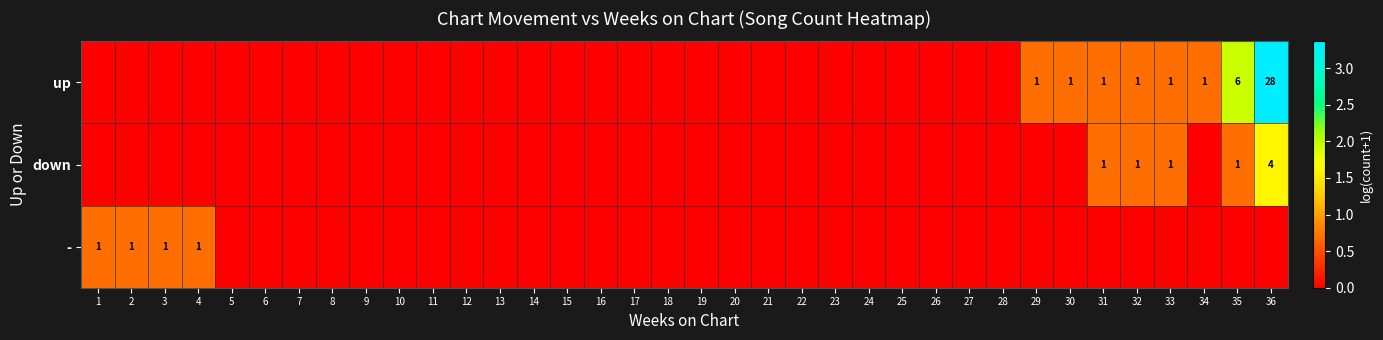

The value of - at 22 is 0.0. True or false?

True